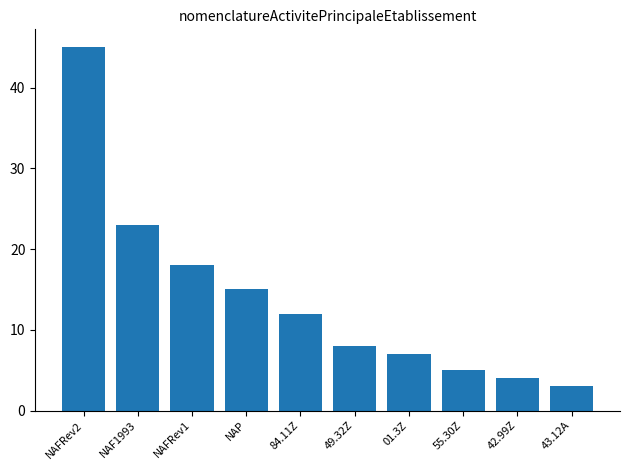

Where is the data nearest to the value 24?

NAF1993